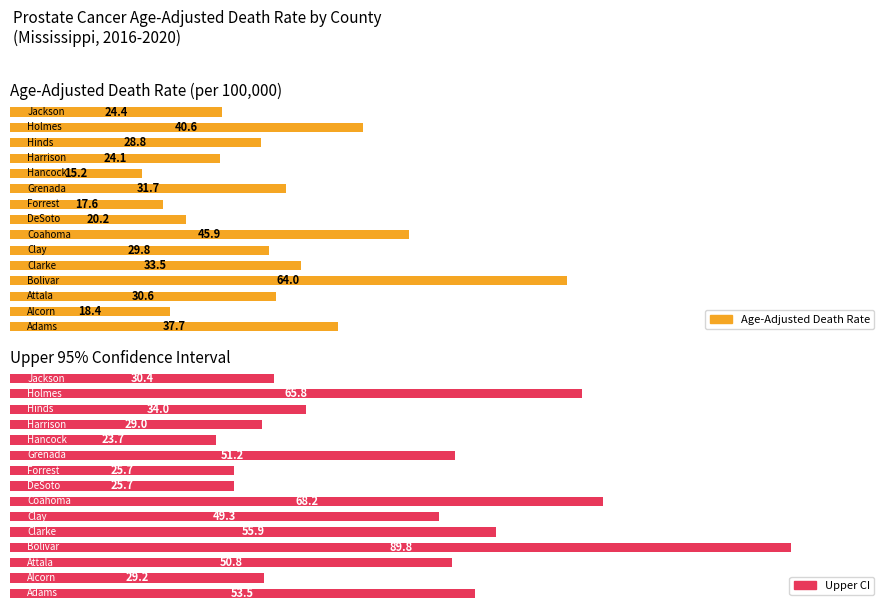

Does the chart contain any negative values?

No